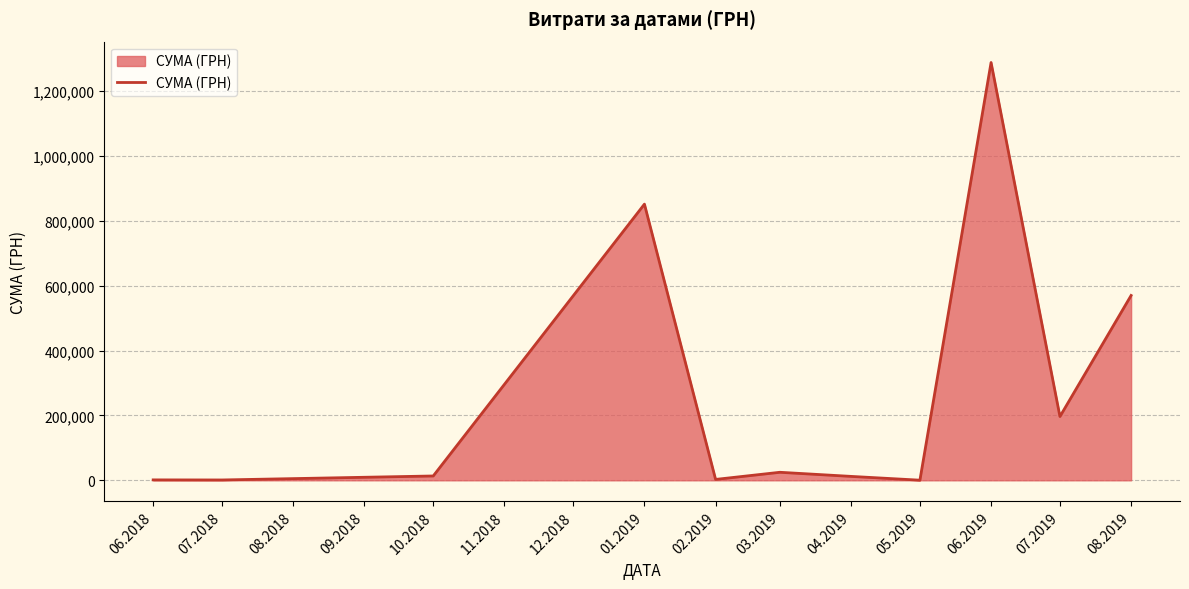

What position from the right is 07.2018?

10